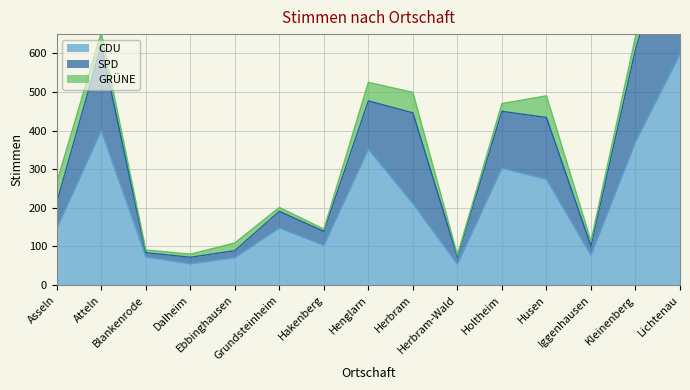

What is the value of the GRÜNE point at the 8th from the left?

48